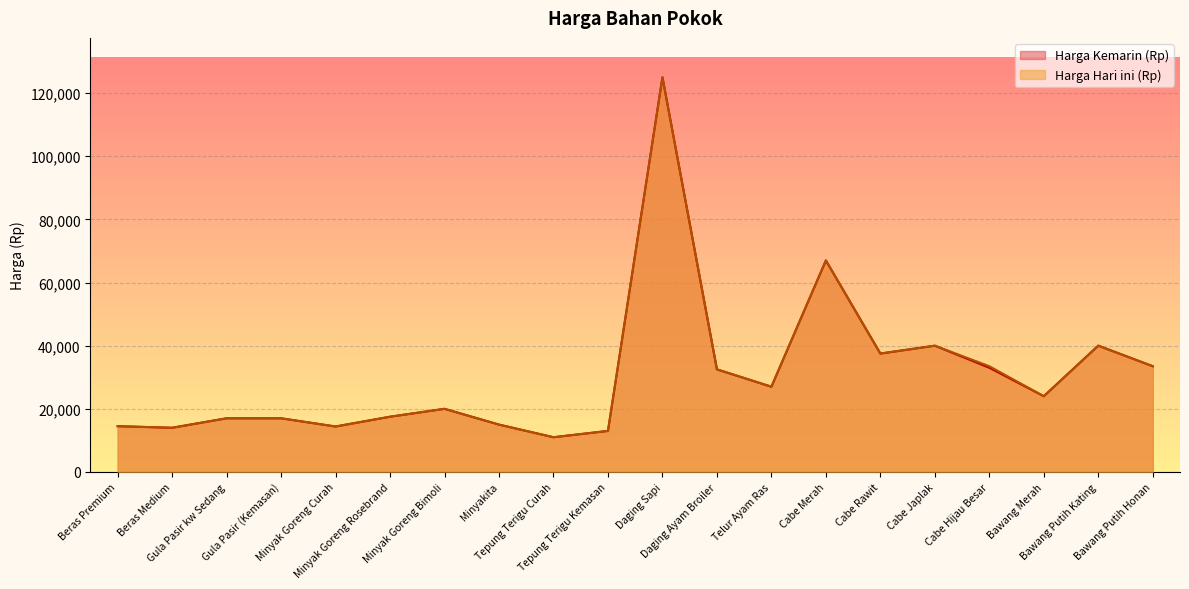

What is the difference between the second highest and second lowest values in the Harga Kemarin (Rp) series?

54000